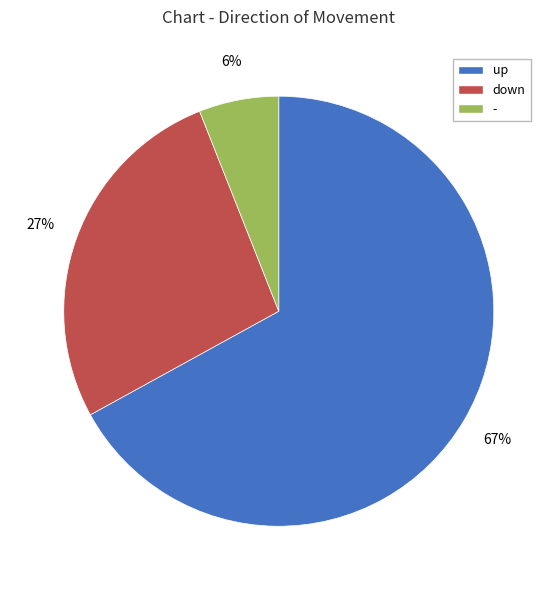

What percentage is the down slice, to the nearest percent?

27%